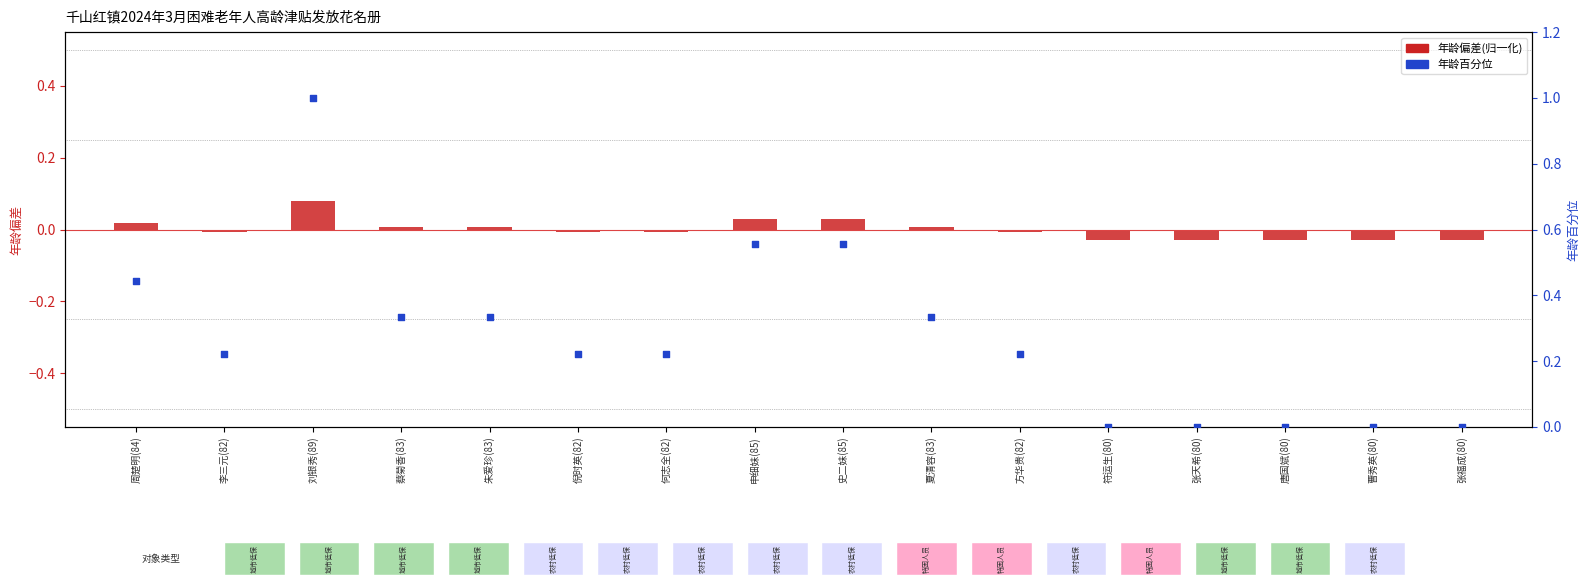

Which series has the largest Y range (max minus min)?

年龄百分位